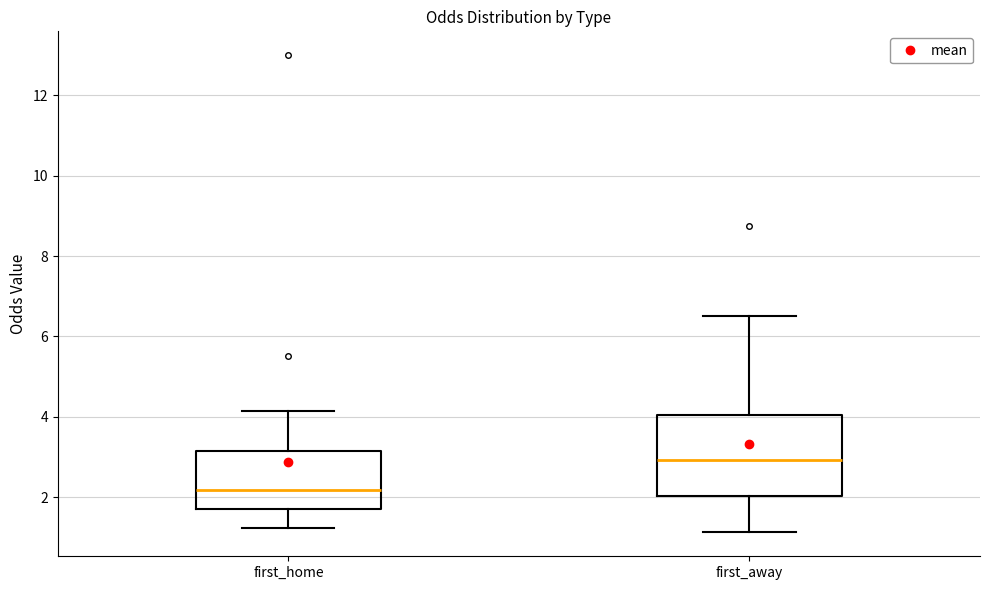

Reading left to right, transcribe this box plot: for each box, give where its median line is, the range the box spans, and where its two whiskers end, as read against the y-axis. The values are not printed on the chart, so give them approximately, as read against the axis.

first_home: median 2.2, box 1.6 to 3.2, whiskers 1.2 to 4.2
first_away: median 3.0, box 2.0 to 4.0, whiskers 1.2 to 6.6